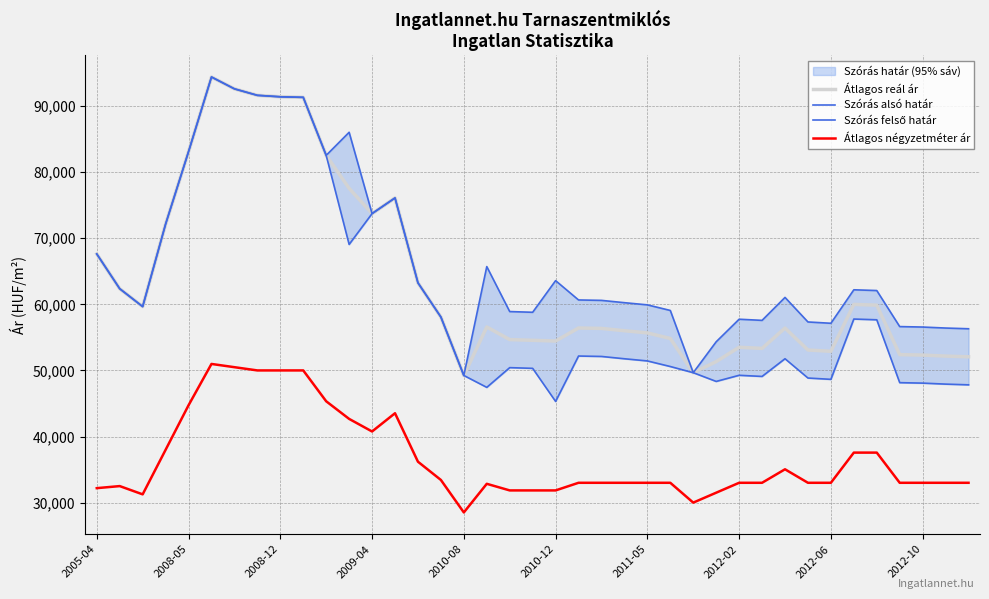

True or false: Átlagos reál ár and Átlagos négyzetméter ár intersect in this chart.

False